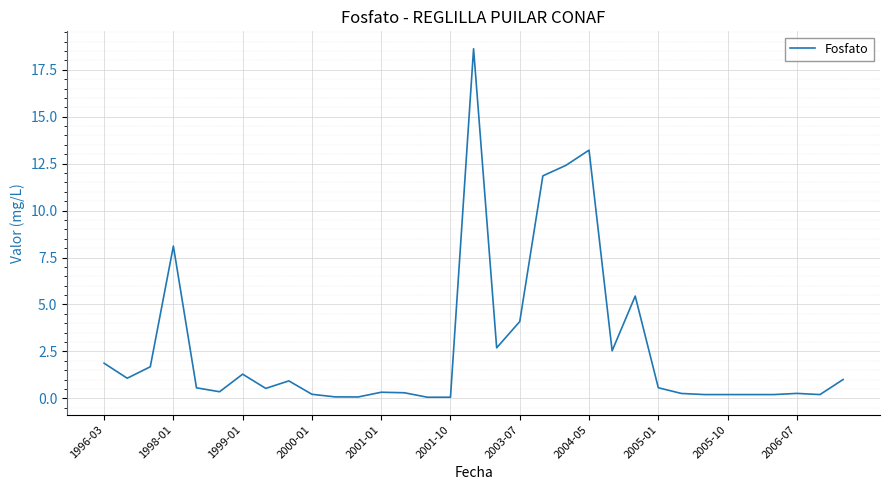

What is the difference between the maximum and minimum values?

18.6